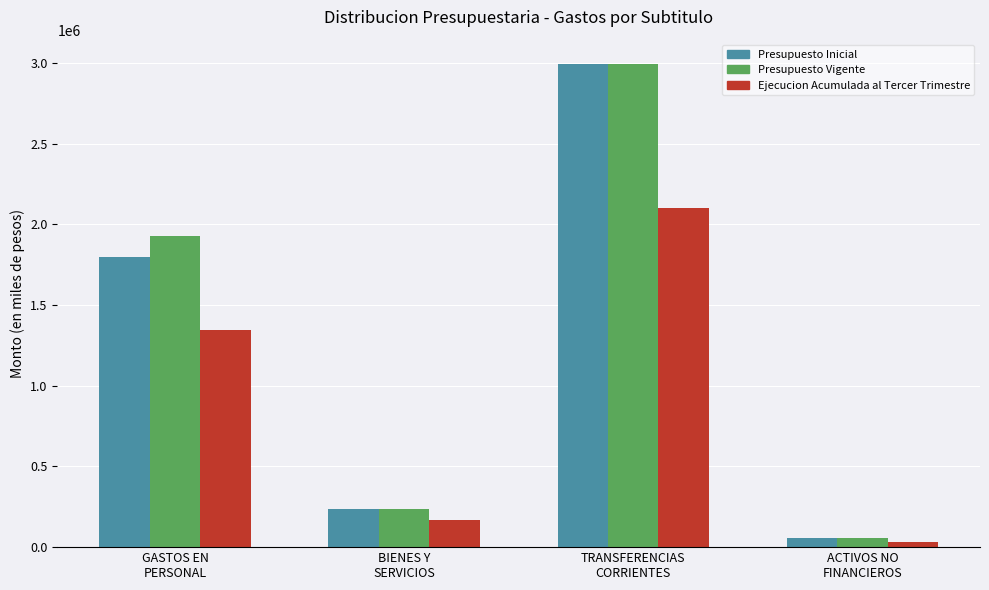

The Presupuesto Inicial series shows 233885 at BIENES Y
SERVICIOS. True or false?

True